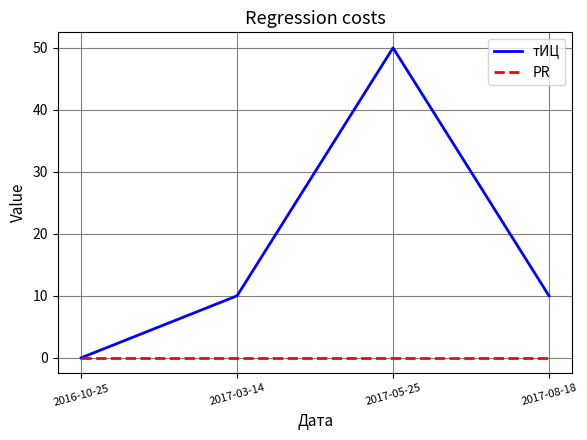

How many positive values does the тИЦ series have?

3